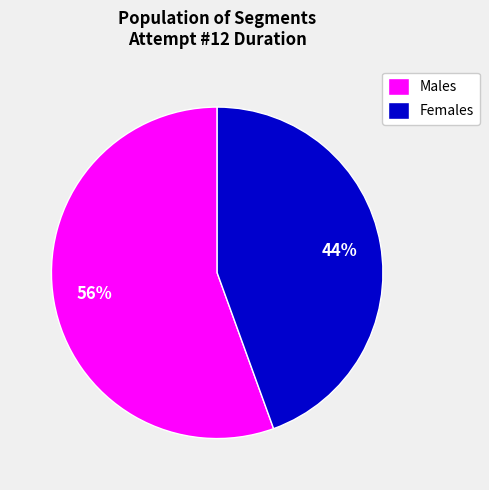

To the nearest percent, what is the average slice percentage?

50%